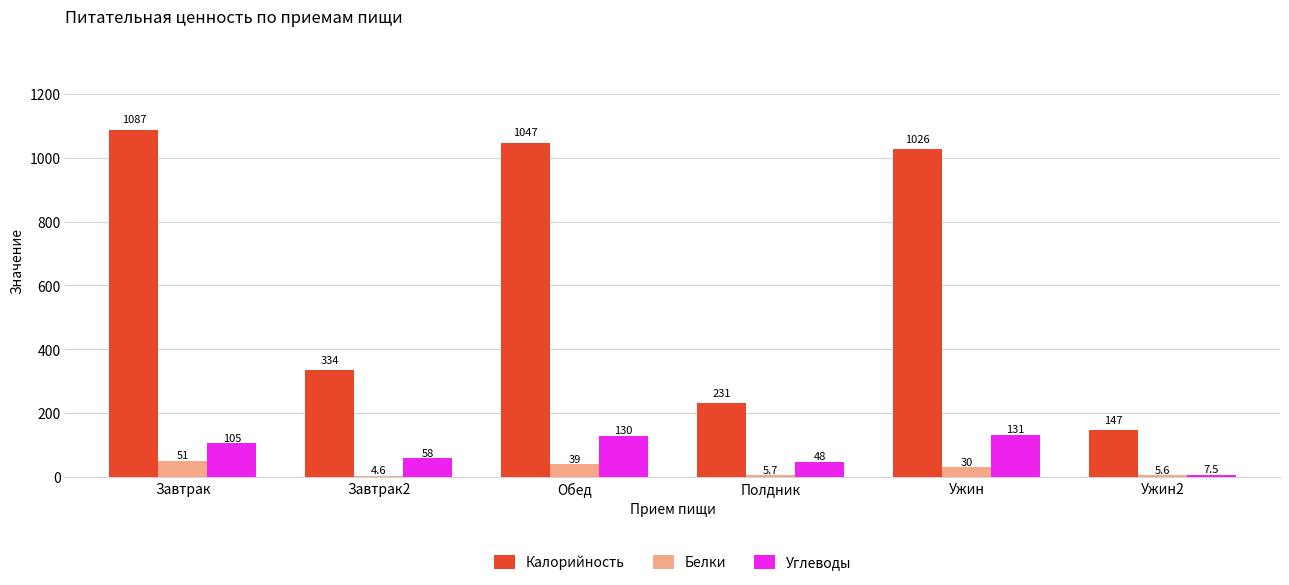

Which series has the largest total across all categories?

Калорийность